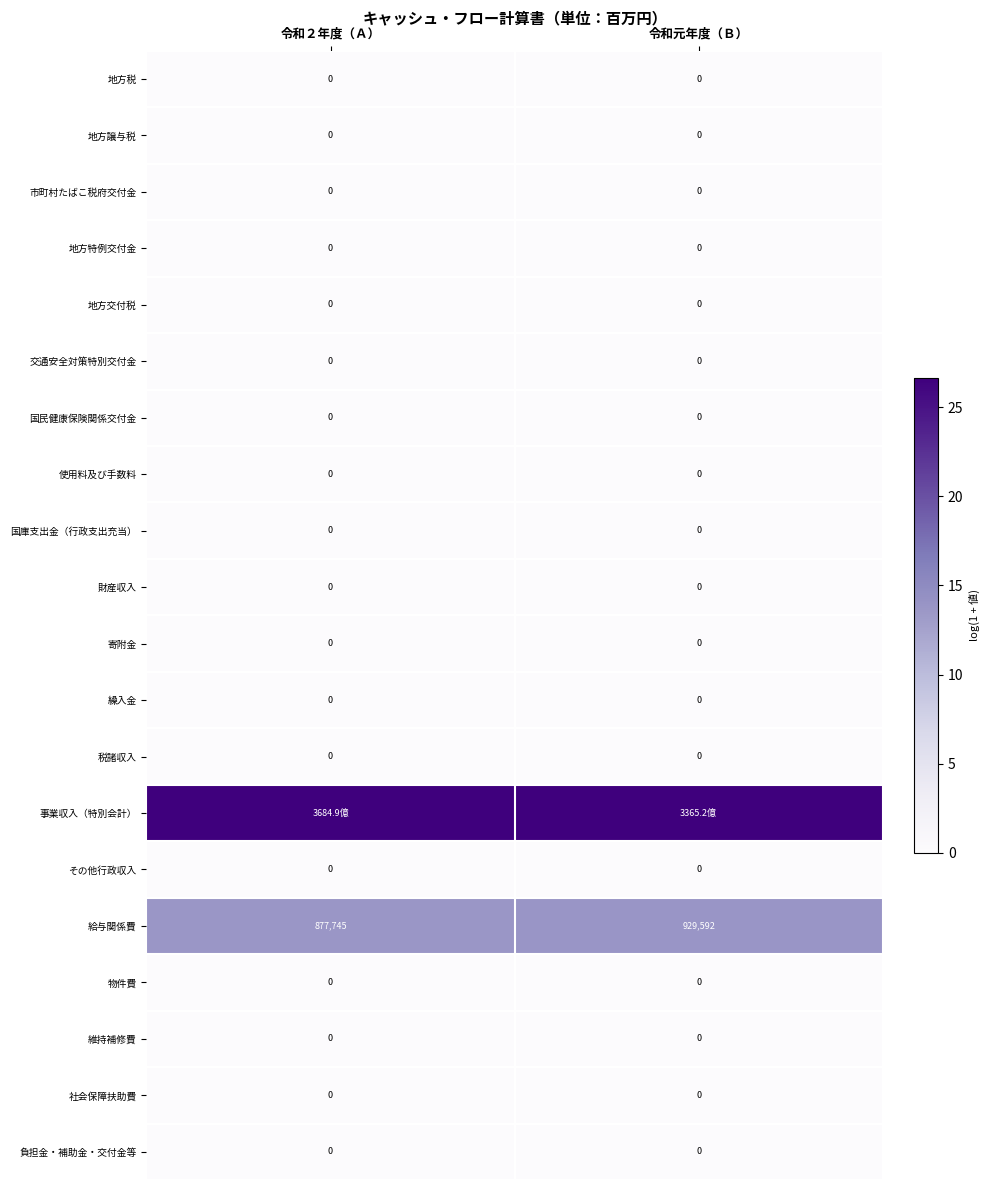

Which series has the largest total across all categories?

事業収入（特別会計）